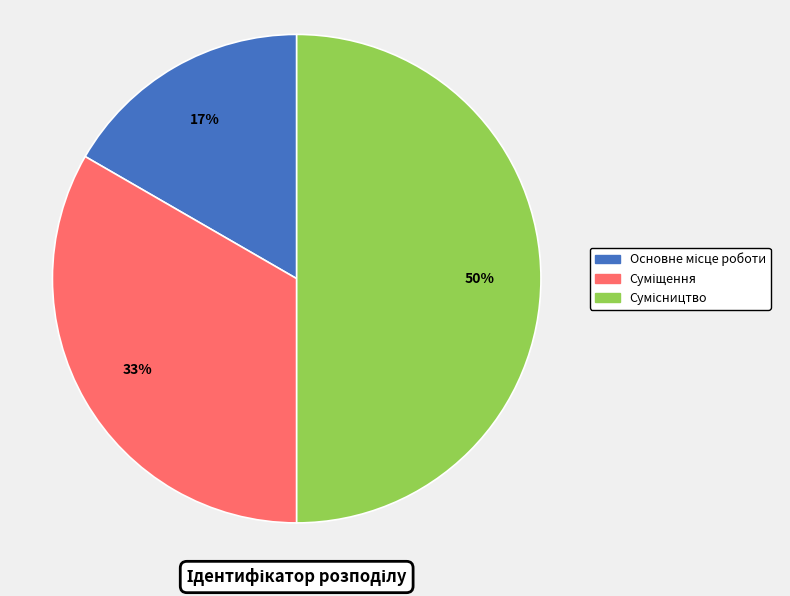

To the nearest percent, what is the difference between the largest and smallest slice percentages?

33%